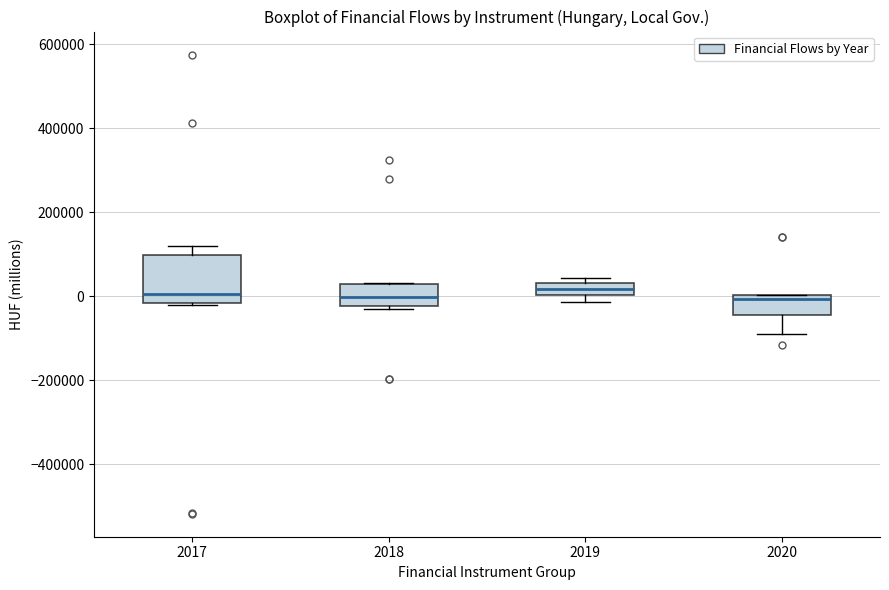

Reading left to right, read every box against the y-axis: the position of its median line, the range the box covers, and the ends of its whiskers. The values are not printed on the chart, so give them approximately, as read against the axis.

2017: median 0, box -20000 to 100000, whiskers -20000 to 120000
2018: median 0, box -20000 to 20000, whiskers -20000 (just below the box's lower edge) to 40000
2019: median 20000, box 0 to 40000, whiskers -20000 to 40000 (just above the box's upper edge)
2020: median 0 (just below the box's upper edge), box -40000 to 0, whiskers -100000 to 0